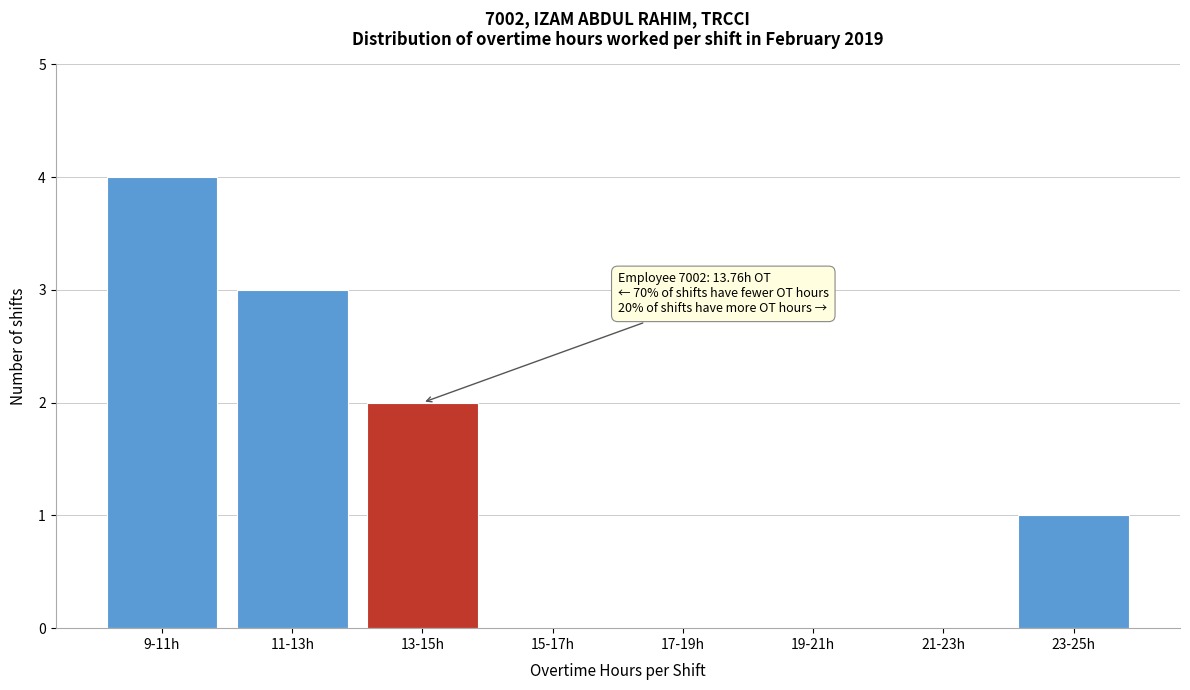

Reading left to right, list all the values displayed in this chart.

9-11h=4	11-13h=3	13-15h=2	15-17h=0	17-19h=0	19-21h=0	21-23h=0	23-25h=1